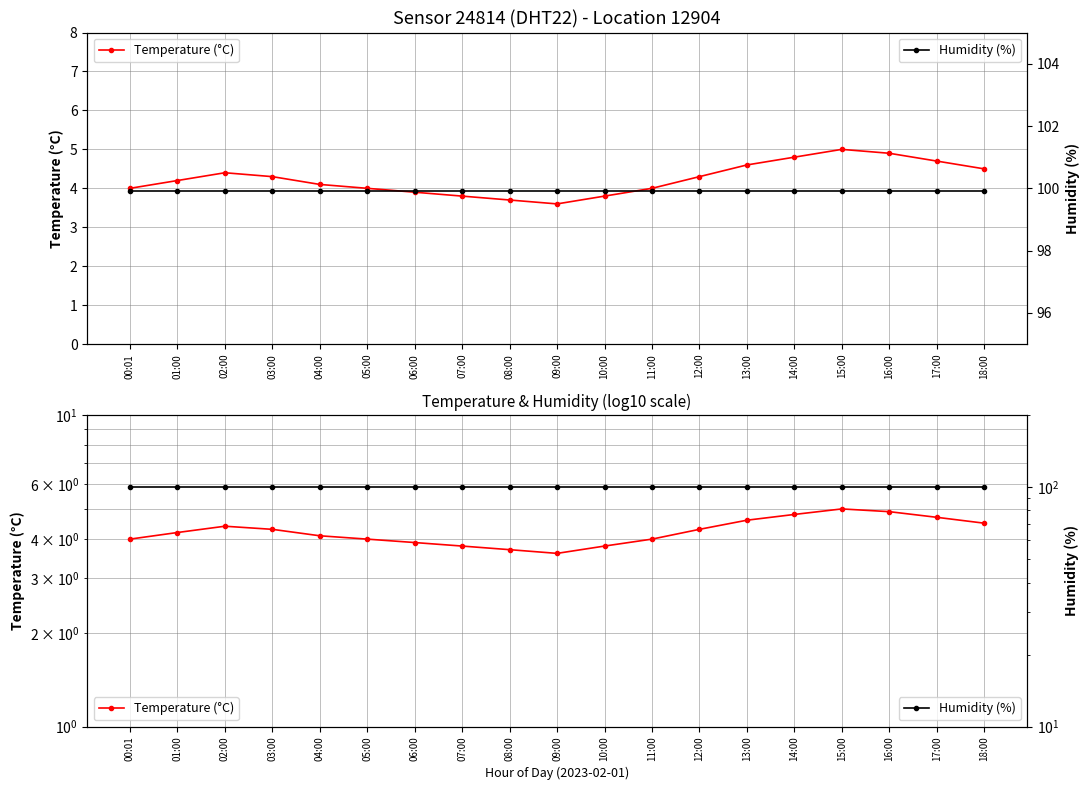

What is the difference between the highest and lowest values at 18:00?

95.4